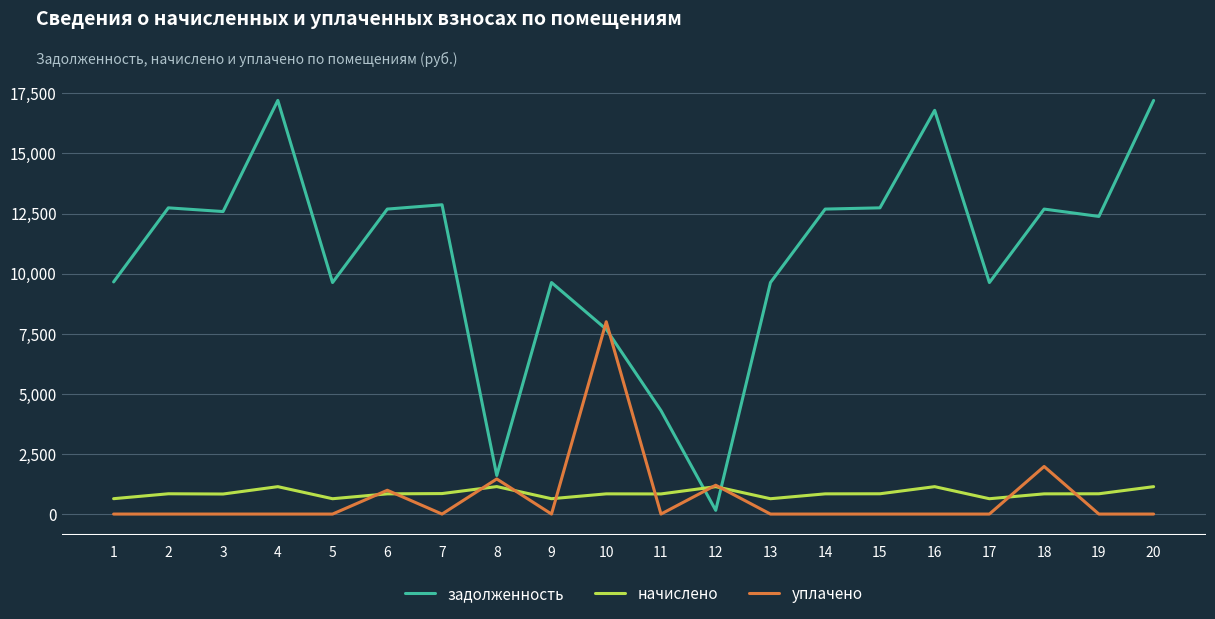

What is the total value across all series at 7?

13717.9